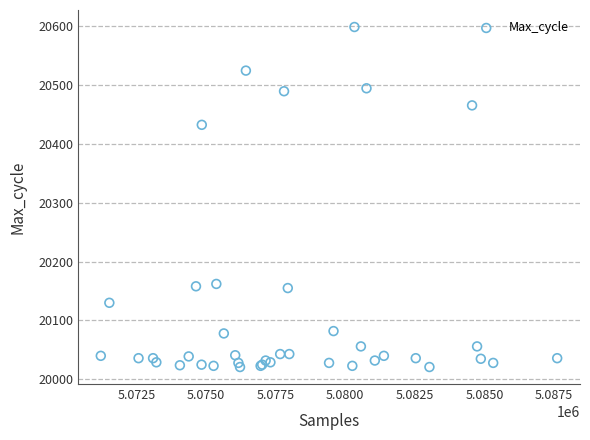

What Y value in the scatter plot is closest to 20309?

20432